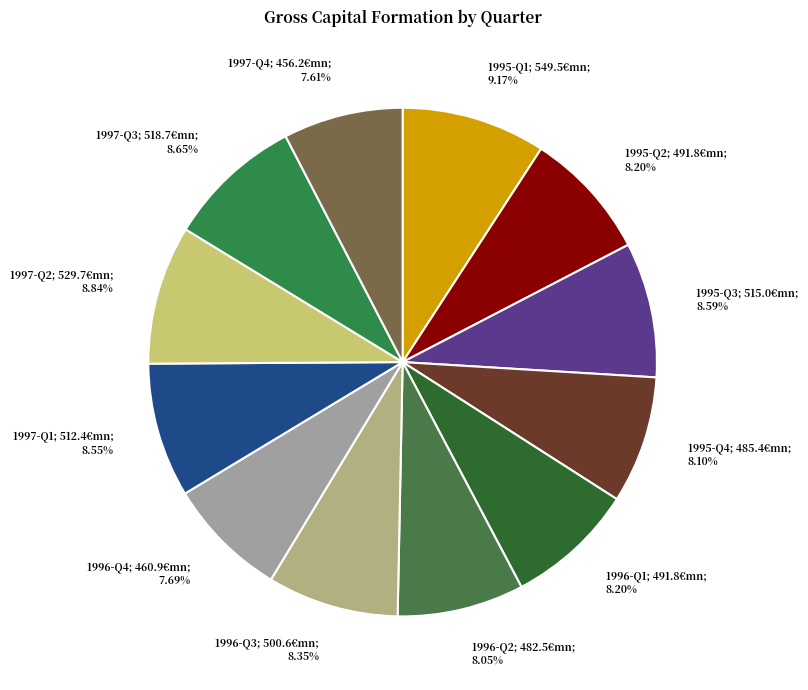

Between 1996-Q2; 482.5€mn; 8.05% and 1995-Q1; 549.5€mn; 9.17%, which is larger?

1995-Q1; 549.5€mn; 9.17%